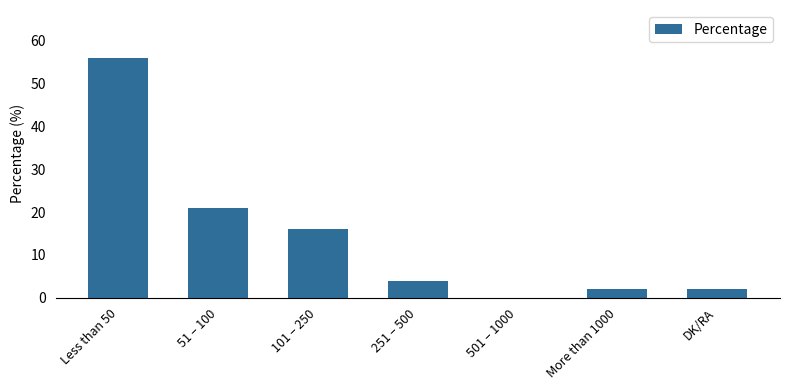

How many positive values are there?

6